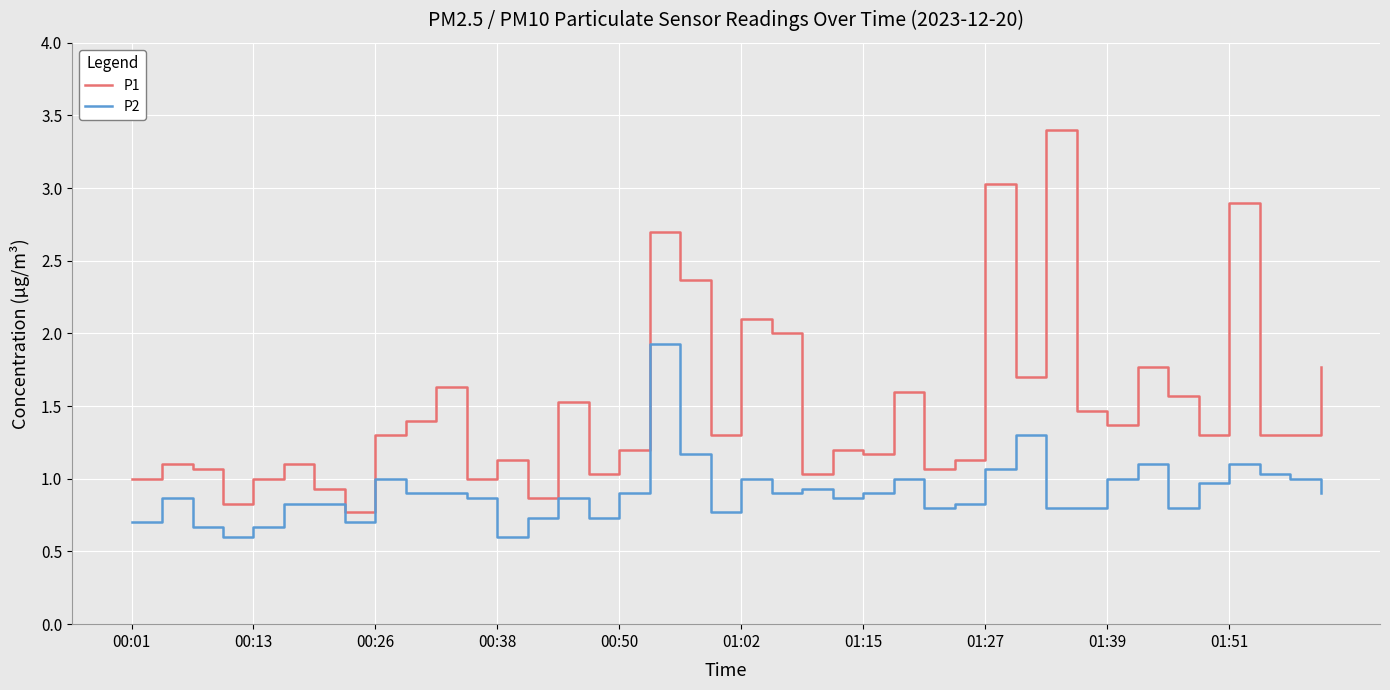

Rank the series by their average value, from highest to lowest.

P1, P2